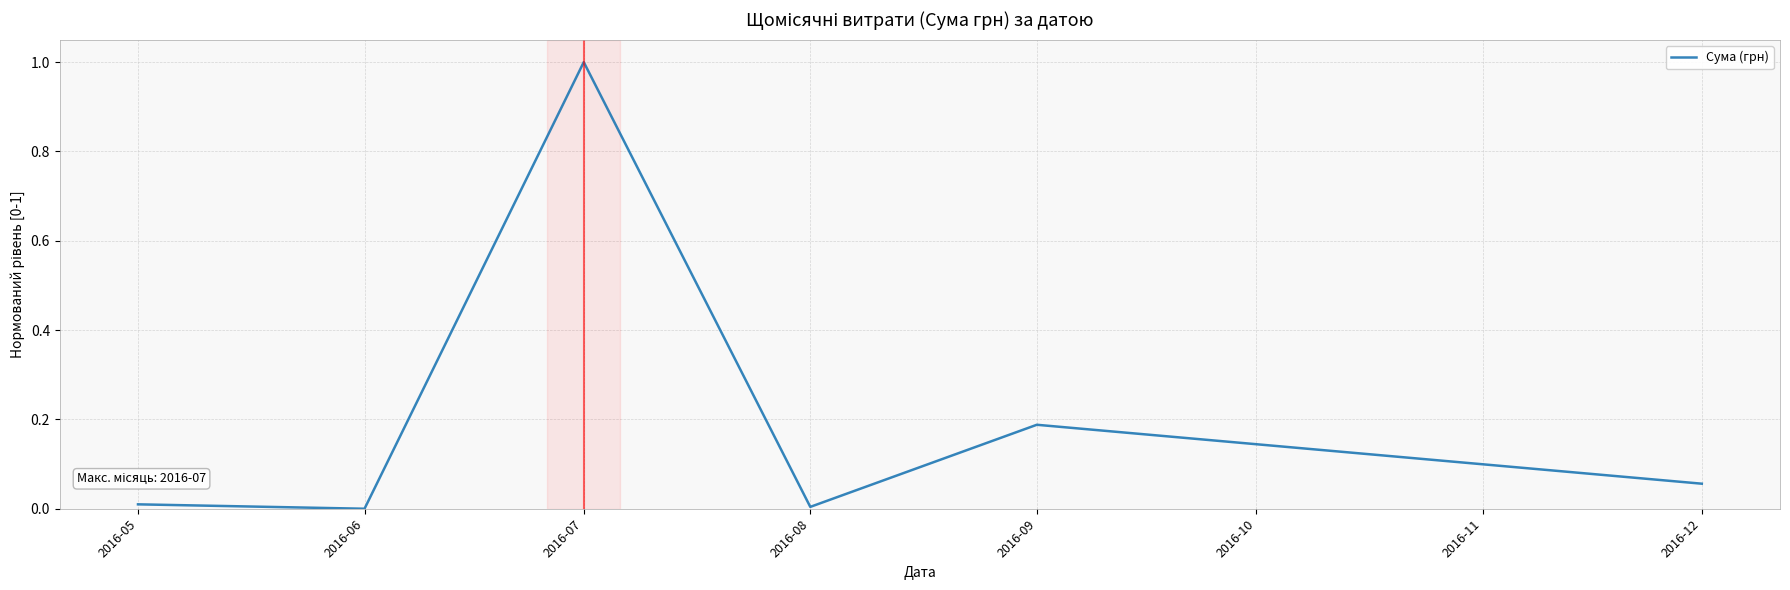

What is the approximate value at 2016-07?

1.0